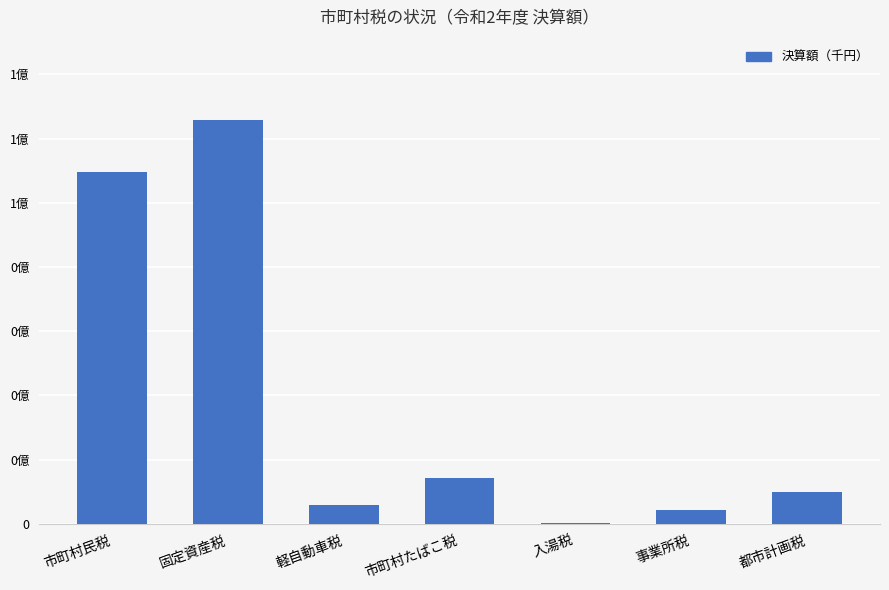

What is the difference between the maximum and minimum values?

125280157